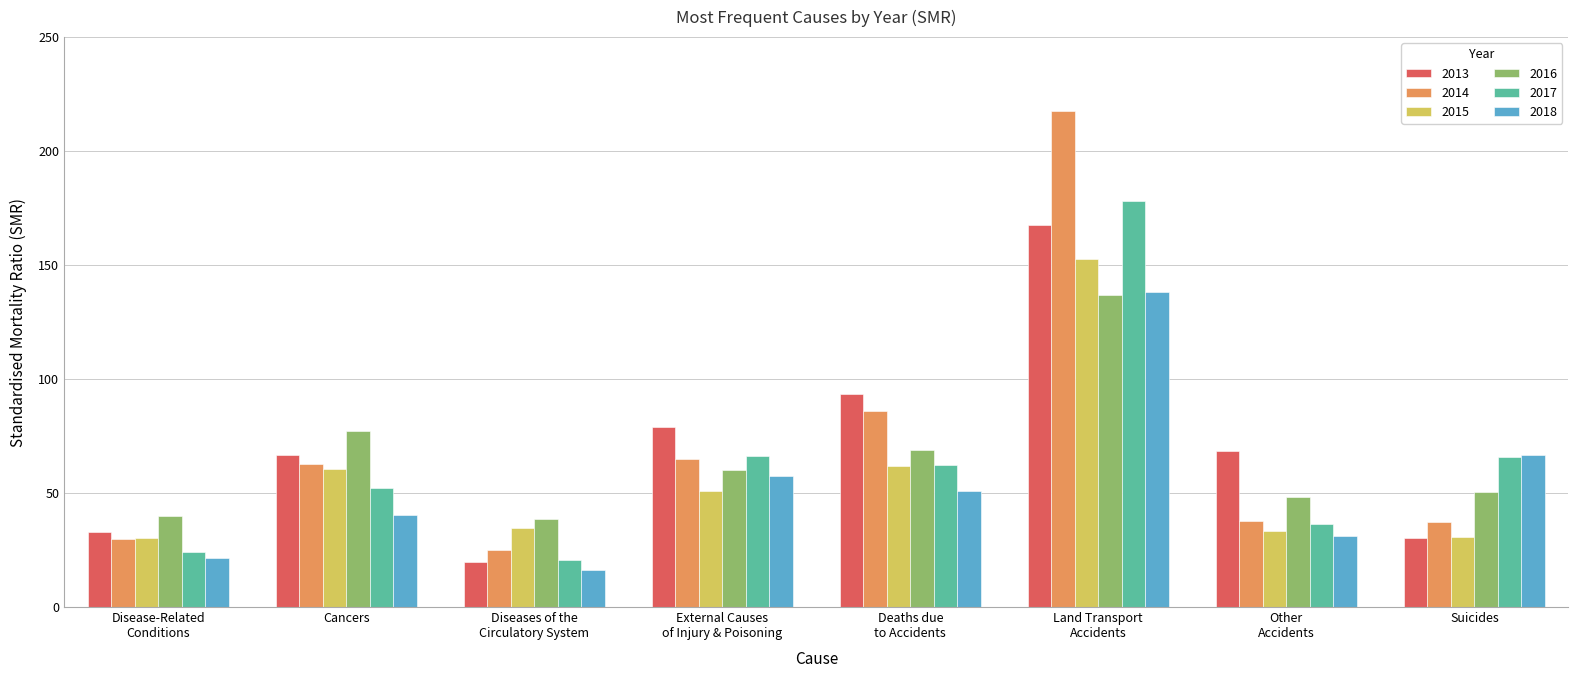

How many bars are there in each group?

6